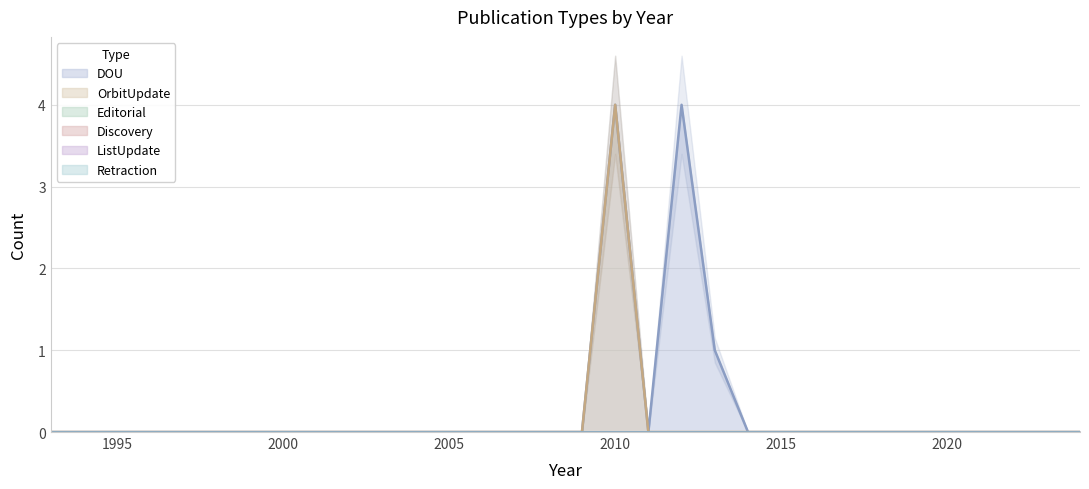

How many distinct data groups are displayed?

6